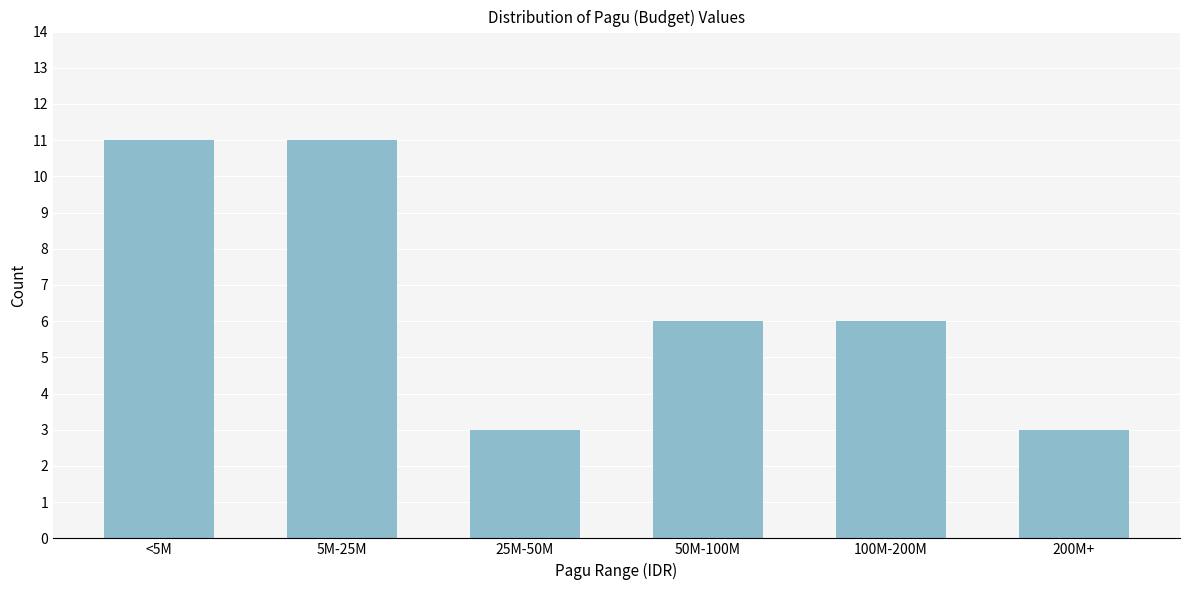

Reading left to right, what are all the values shown in this chart?

<5M=11	5M-25M=11	25M-50M=3	50M-100M=6	100M-200M=6	200M+=3